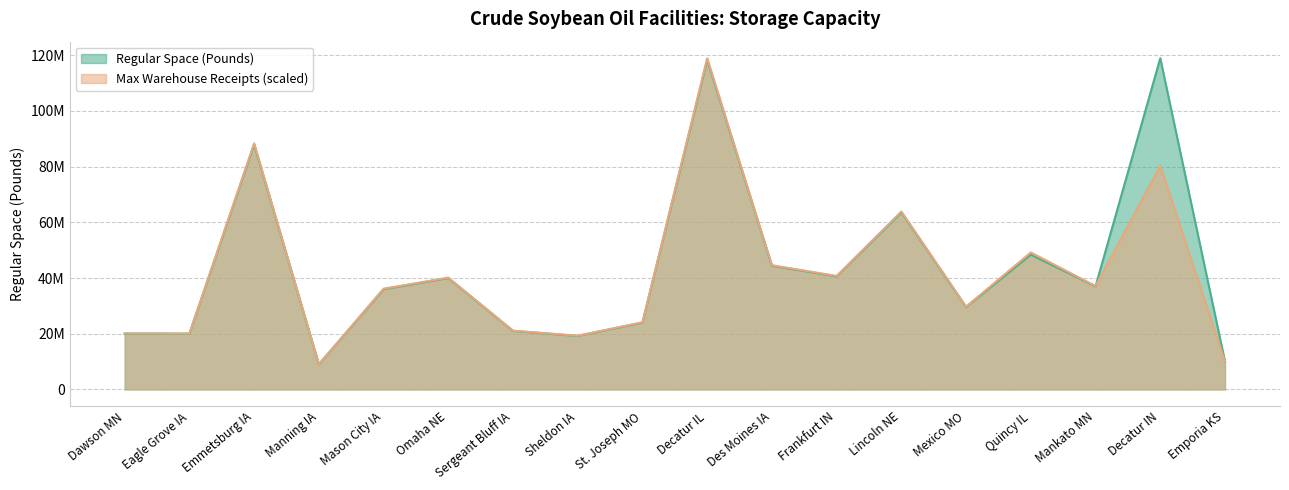

Where does the Regular Space (Pounds) series first go above 37020000?

Emmetsburg IA